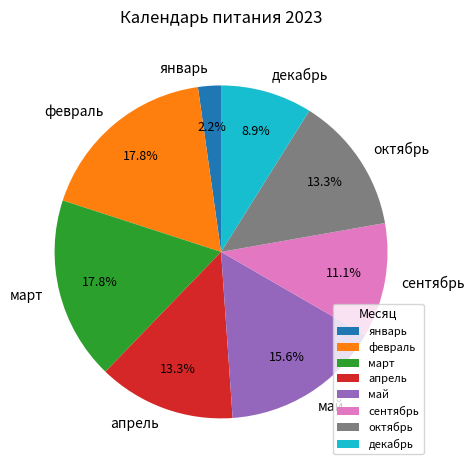

Which category has the smallest portion of the pie?

январь